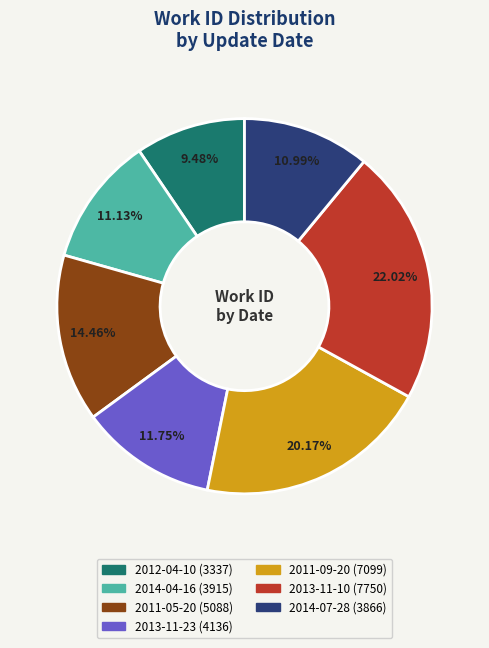

Approximately how many times larger is the value at 2014-04-16 compared to 2011-09-20?

0.6